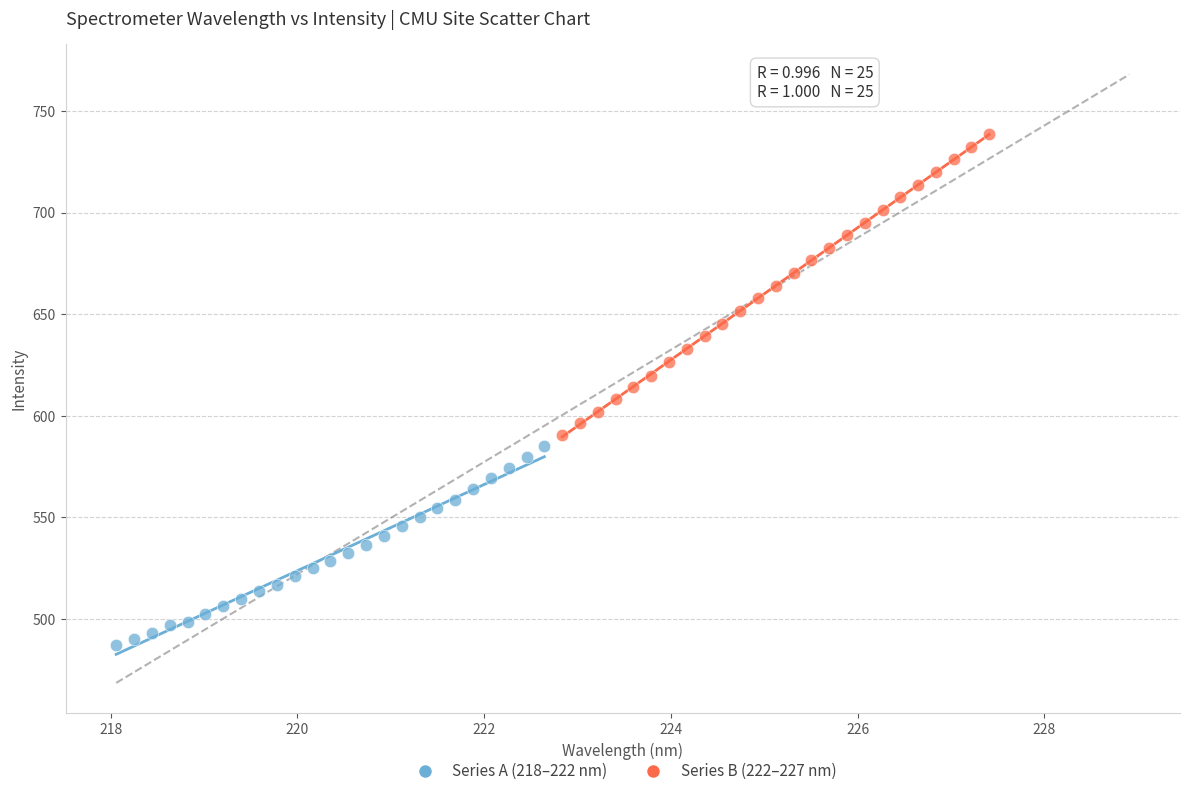

Which series has the widest spread of Y values?

Series B (222–227 nm)